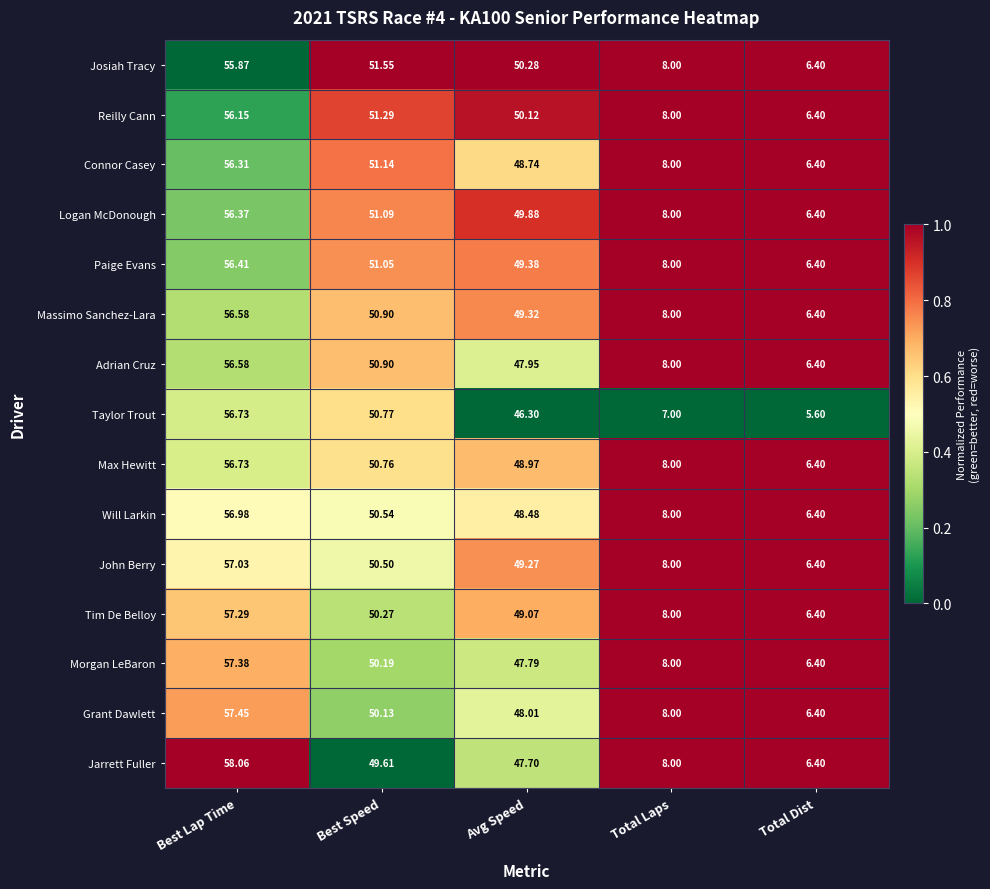

What is the difference between the highest and lowest values at Total Dist?

0.8